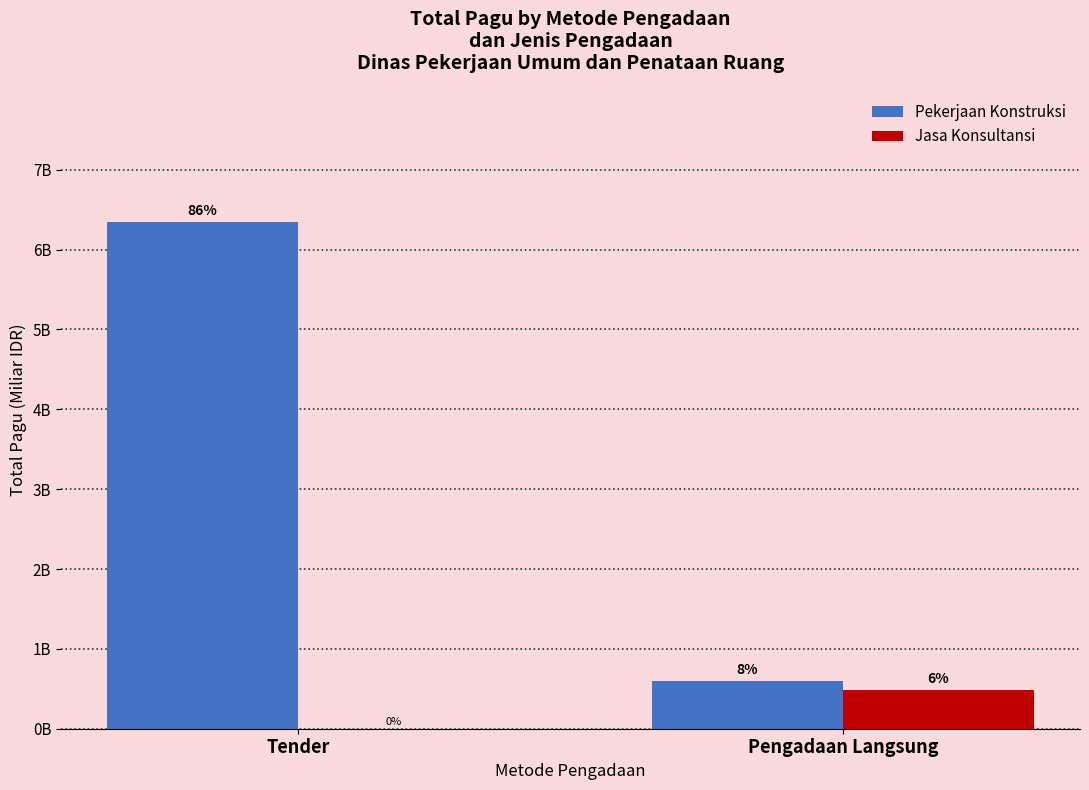

Rank the series by their average value, from lowest to highest.

Jasa Konsultansi, Pekerjaan Konstruksi